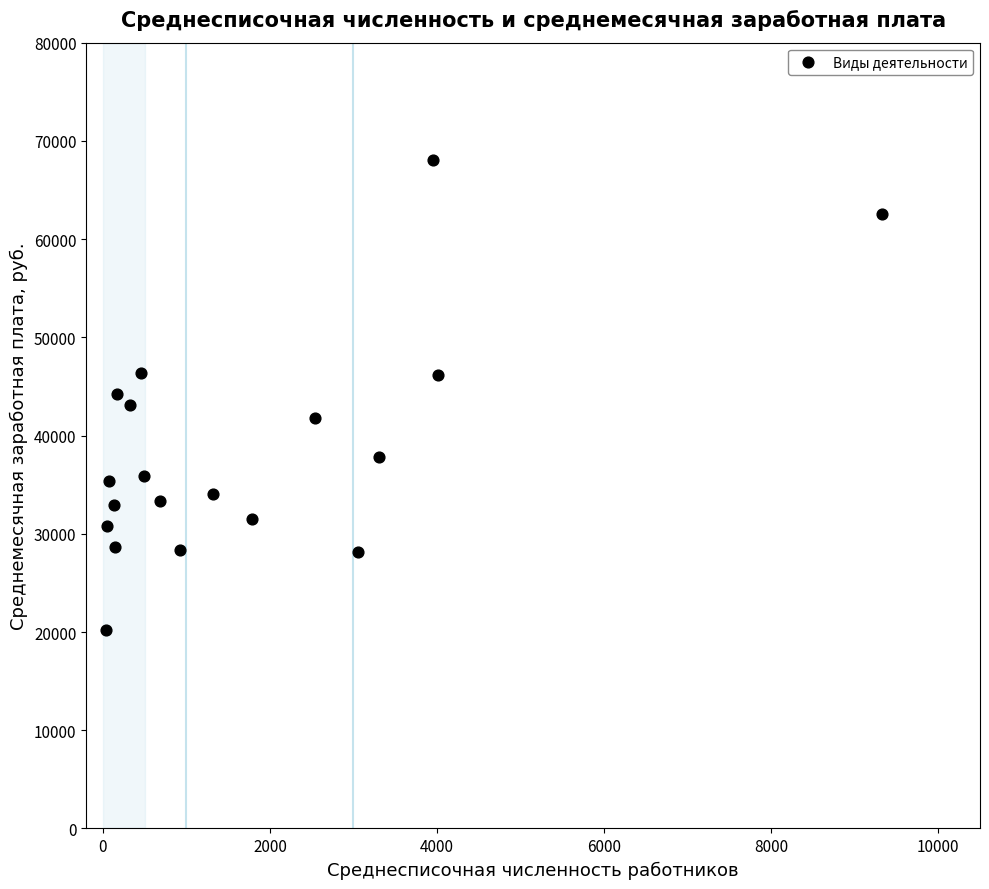

What is the range of Y values (max minus min)?

47807.6